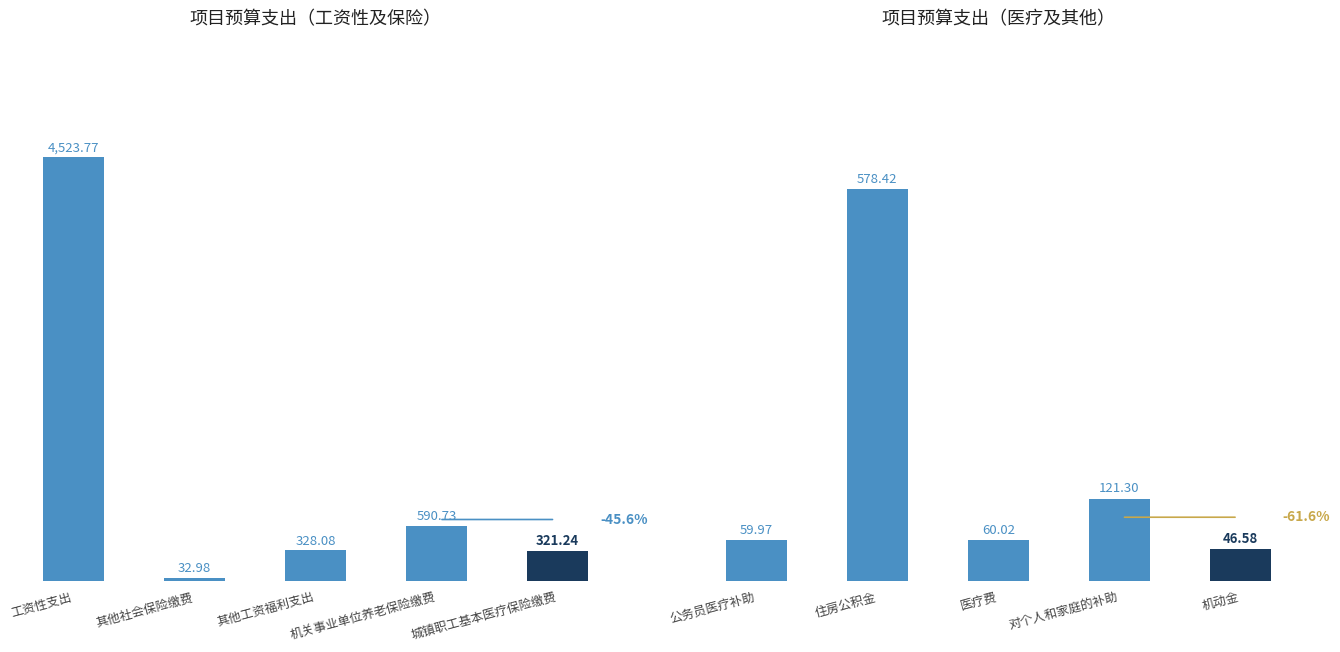

The chart shows a value of 29.1 at 公务员医疗补助. True or false?

False